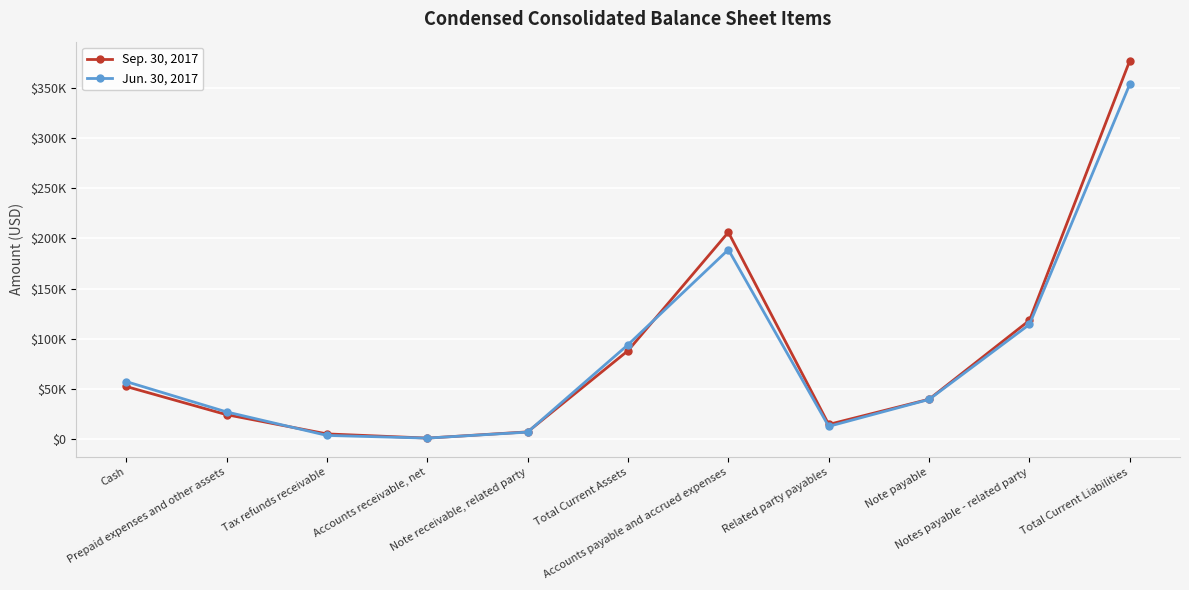

Which series changed the most between Tax refunds receivable and Note payable?

Jun. 30, 2017